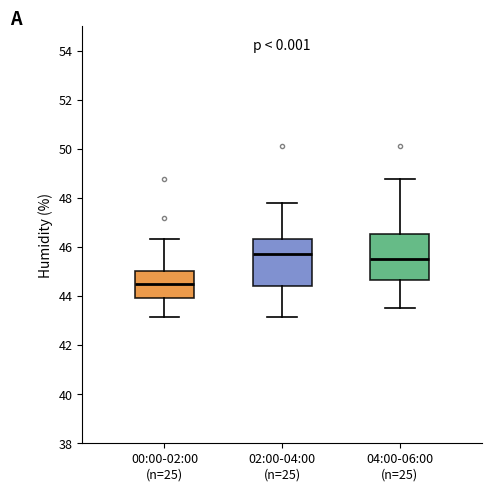

Reading left to right, transcribe this box plot: for each box, give where its median line is, the range the box spans, and where its two whiskers end, as read against the y-axis. The values are not printed on the chart, so give them approximately, as read against the axis.

00:00-02:00 (n=25): median 44.4, box 44.0 to 45.0, whiskers 43.2 to 46.4
02:00-04:00 (n=25): median 45.8, box 44.4 to 46.4, whiskers 43.2 to 47.8
04:00-06:00 (n=25): median 45.6, box 44.6 to 46.6, whiskers 43.6 to 48.8